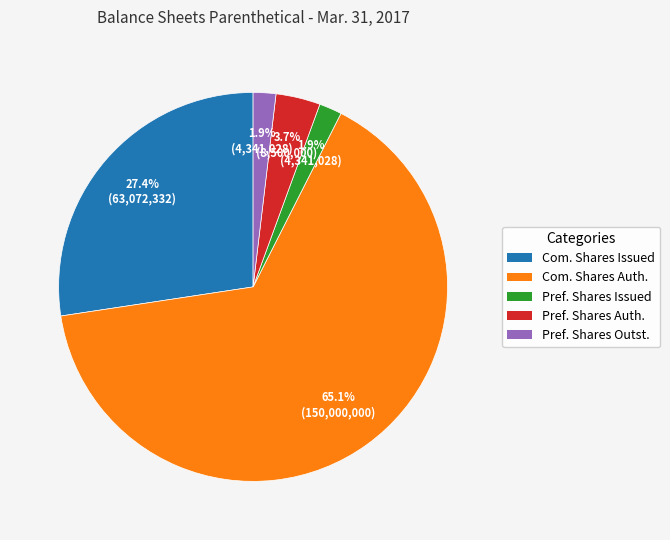

Is there any slice that represents more than half of the pie?

Yes